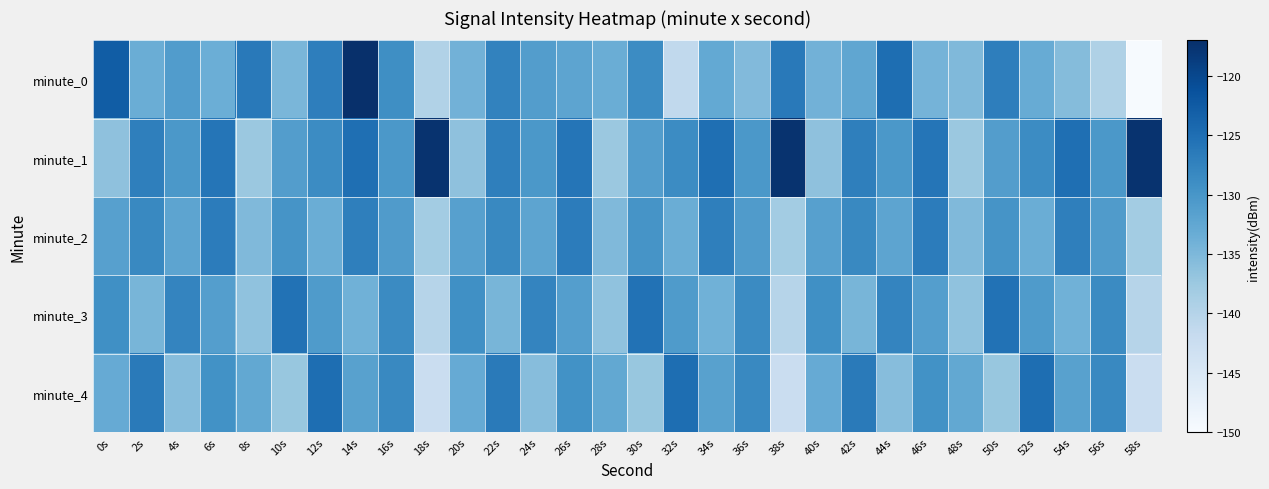

Reading left to right, extract all data points from this chart.

minute_0: 0s=-122.7	2s=-133.5	4s=-130.9	6s=-133.5	8s=-126.4	10s=-134.8	12s=-127.0	14s=-117.0	16s=-129.0	18s=-139.6	20s=-134.1	22s=-127.5	24s=-131.1	26s=-132.1	28s=-133.5	30s=-128.7	32s=-141.3	34s=-132.8	36s=-135.4	38s=-126.4	40s=-134.1	42s=-132.5	44s=-124.9	46s=-134.3	48s=-135.3	50s=-126.9	52s=-133.2	54s=-135.6	56s=-139.4	58s=-149.8
minute_1: 0s=-136.4	2s=-127.1	4s=-130.3	6s=-125.8	8s=-137.4	10s=-131.2	12s=-128.6	14s=-125.1	16s=-130.3	18s=-117.4	20s=-136.4	22s=-127.1	24s=-130.3	26s=-125.8	28s=-137.4	30s=-131.2	32s=-128.6	34s=-125.1	36s=-130.3	38s=-117.4	40s=-136.4	42s=-127.1	44s=-130.3	46s=-125.8	48s=-137.4	50s=-131.2	52s=-128.6	54s=-125.1	56s=-130.3	58s=-117.4
minute_2: 0s=-131.5	2s=-128.3	4s=-132.1	6s=-126.7	8s=-135.2	10s=-129.8	12s=-133.4	14s=-127.1	16s=-130.9	18s=-138.2	20s=-131.5	22s=-128.3	24s=-132.1	26s=-126.7	28s=-135.2	30s=-129.8	32s=-133.4	34s=-127.1	36s=-130.9	38s=-138.2	40s=-131.5	42s=-128.3	44s=-132.1	46s=-126.7	48s=-135.2	50s=-129.8	52s=-133.4	54s=-127.1	56s=-130.9	58s=-138.2
minute_3: 0s=-129.2	2s=-134.6	4s=-127.8	6s=-131.3	8s=-136.5	10s=-125.4	12s=-130.7	14s=-133.9	16s=-128.5	18s=-140.1	20s=-129.2	22s=-134.6	24s=-127.8	26s=-131.3	28s=-136.5	30s=-125.4	32s=-130.7	34s=-133.9	36s=-128.5	38s=-140.1	40s=-129.2	42s=-134.6	44s=-127.8	46s=-131.3	48s=-136.5	50s=-125.4	52s=-130.7	54s=-133.9	56s=-128.5	58s=-140.1
minute_4: 0s=-133.1	2s=-126.5	4s=-135.8	6s=-129.4	8s=-132.7	10s=-137.2	12s=-124.9	14s=-131.6	16s=-128.3	18s=-142.5	20s=-133.1	22s=-126.5	24s=-135.8	26s=-129.4	28s=-132.7	30s=-137.2	32s=-124.9	34s=-131.6	36s=-128.3	38s=-142.5	40s=-133.1	42s=-126.5	44s=-135.8	46s=-129.4	48s=-132.7	50s=-137.2	52s=-124.9	54s=-131.6	56s=-128.3	58s=-142.5